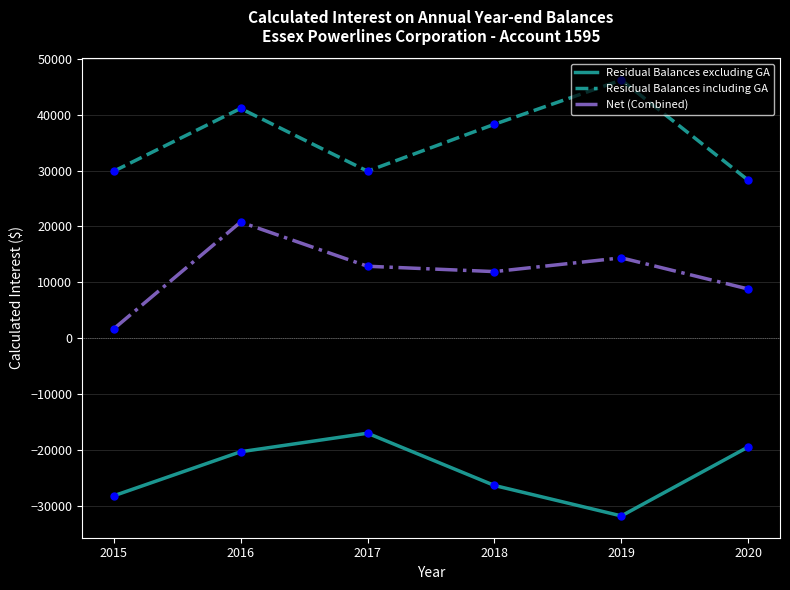

What is the total value across all series at 2015?

3305.7